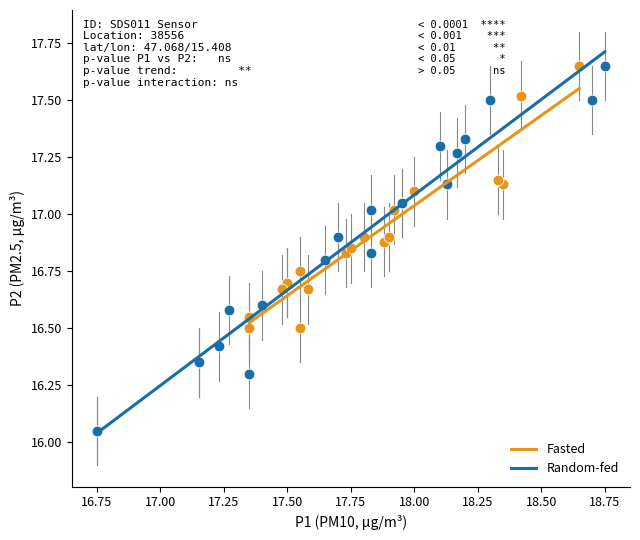

What are all the series names shown in the legend?

Fasted, Random-fed